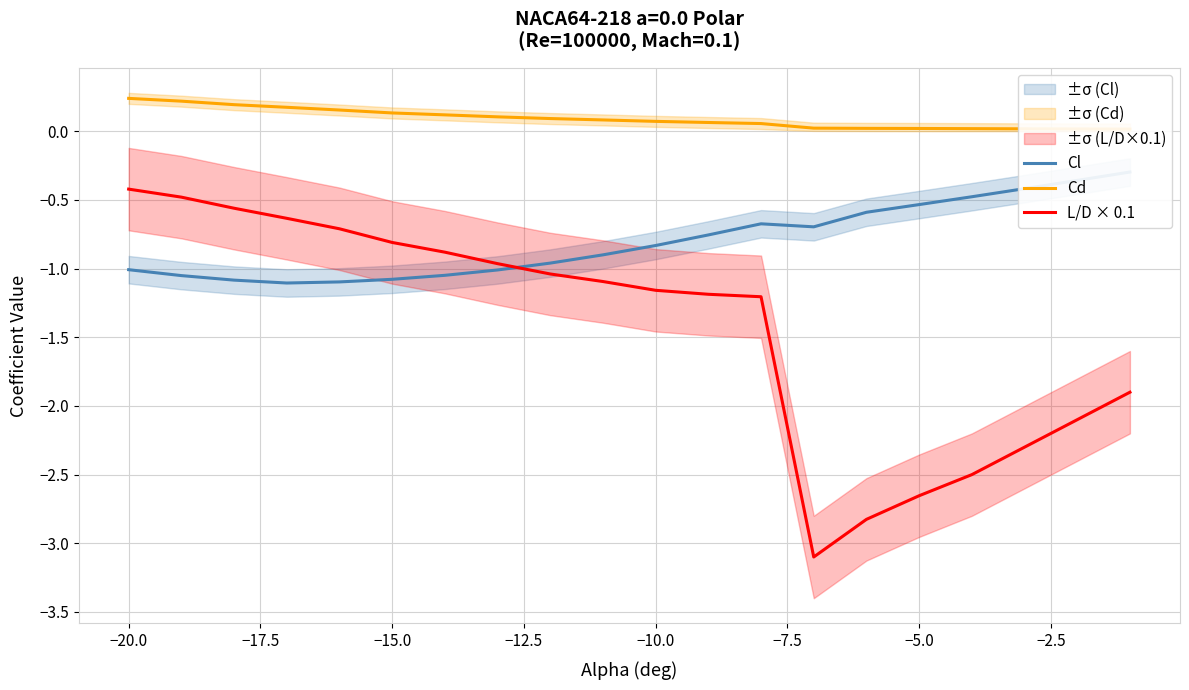

What is the minimum value for L/D × 0.1?

-3.1